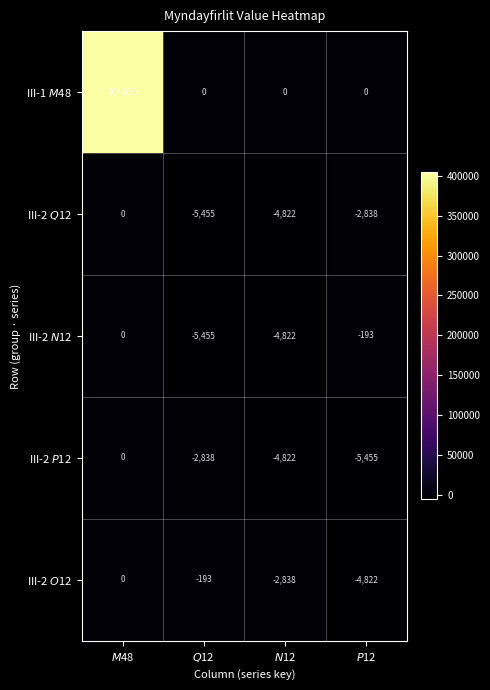

List the series in order of their peak value, lowest first.

III-2 $Q$12, III-2 $N$12, III-2 $P$12, III-2 $O$12, III-1 $M$48